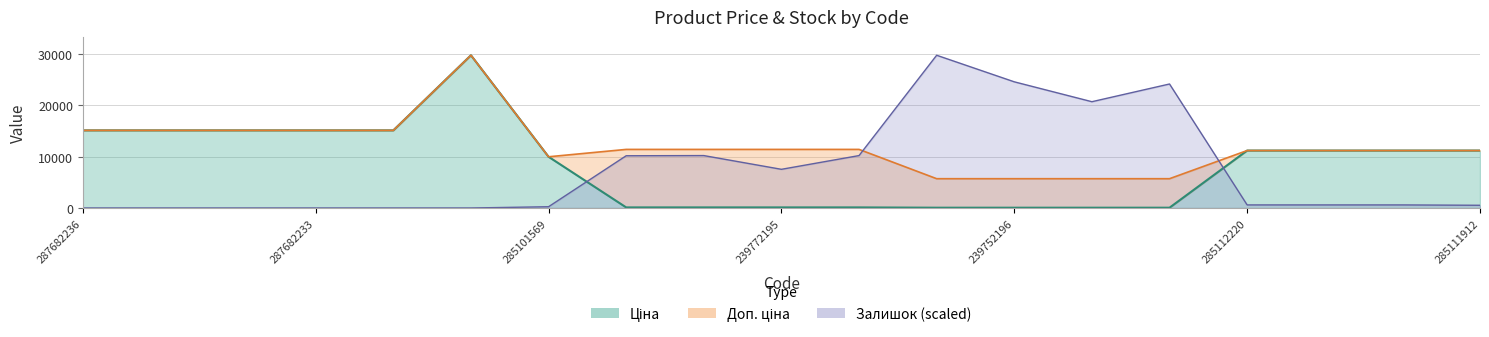

What is the greatest value displayed?

29747.2